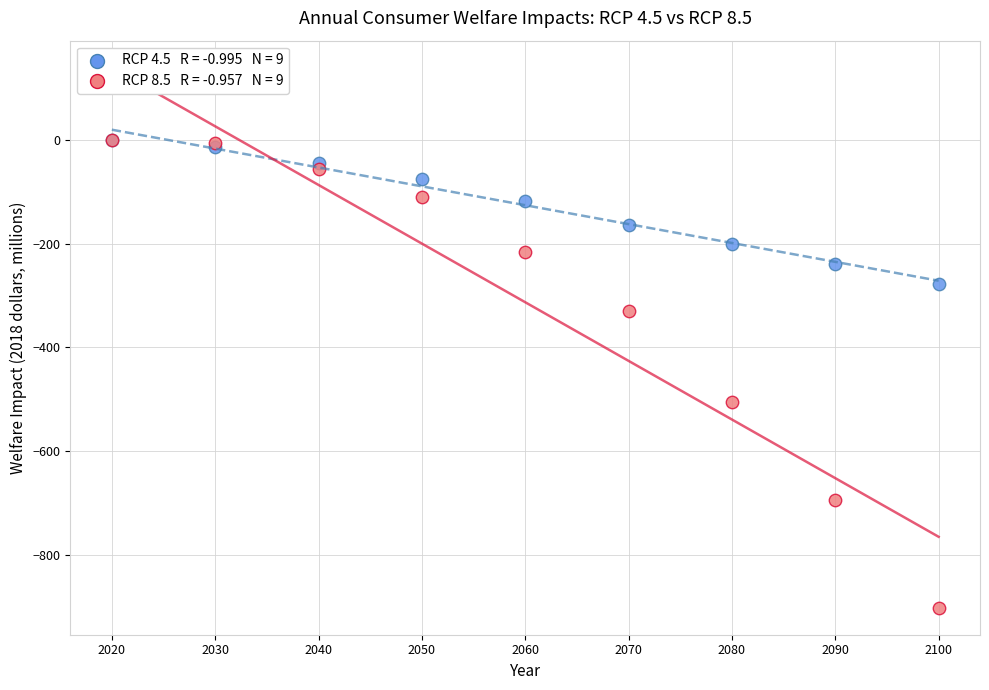

Across all series, what Y value is closest to -450?

-504.2